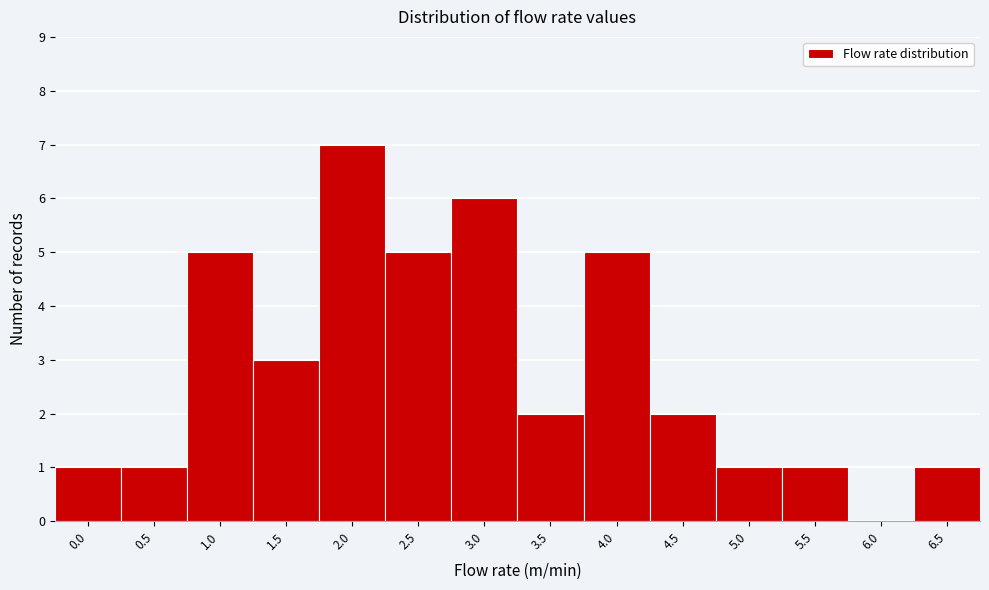

Reading left to right, what are all the values shown in this chart?

0.0=1	0.5=1	1.0=5	1.5=3	2.0=7	2.5=5	3.0=6	3.5=2	4.0=5	4.5=2	5.0=1	5.5=1	6.0=0	6.5=1